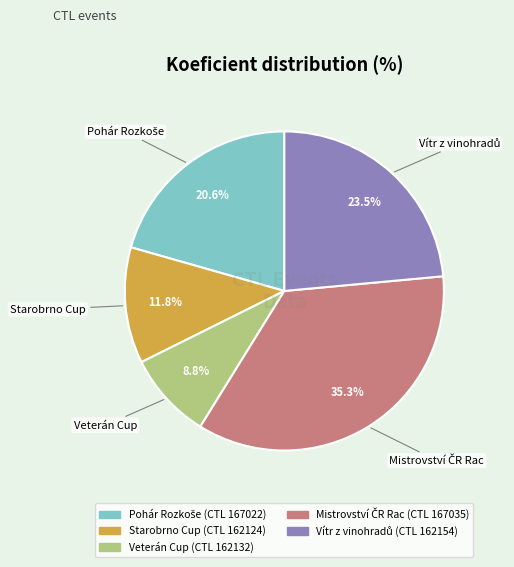

Does any single category account for the majority?

No